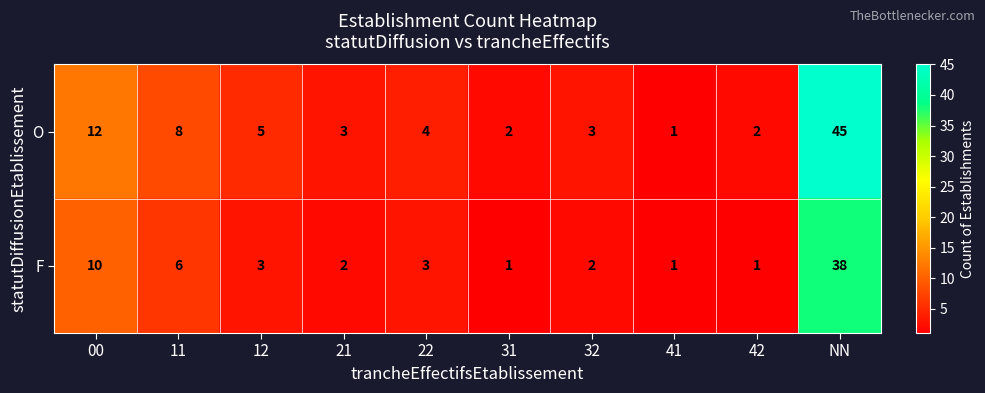

What is the total value across all series at 21?

5